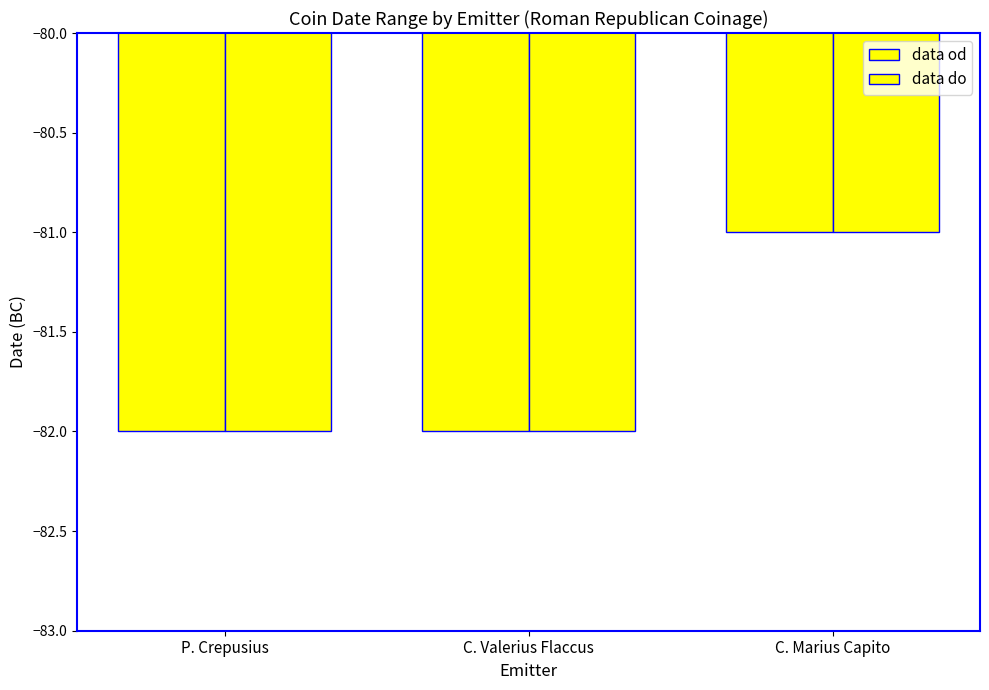

How many groups of bars are there?

3